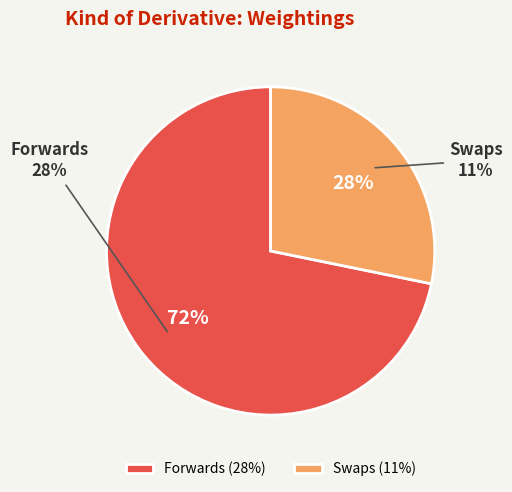

To the nearest percent, what is the combined percentage of Forwards and Swaps?

100%